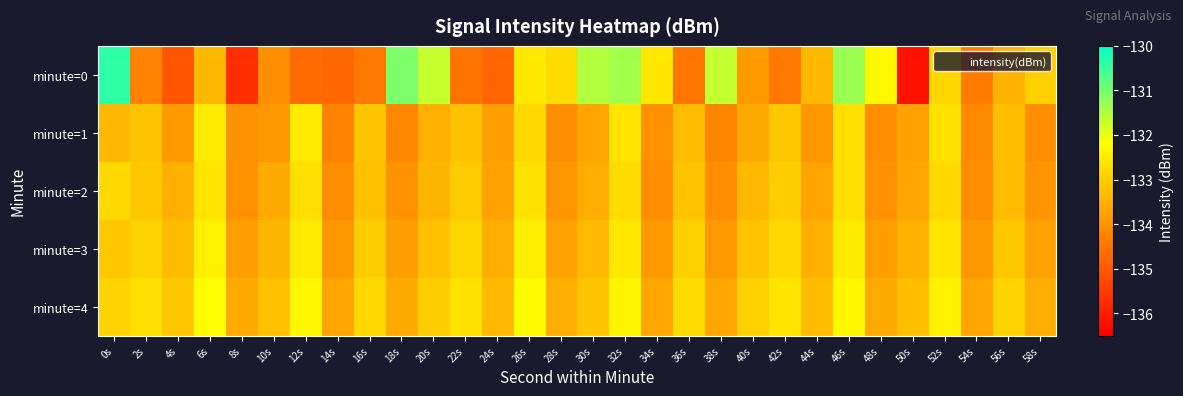

Reading right to left, what are all the values shown in this chart?

minute=0: 58s=-133.0	56s=-133.5	54s=-134.4	52s=-132.8	50s=-136.2	48s=-132.3	46s=-131.3	44s=-133.4	42s=-134.4	40s=-133.9	38s=-131.7	36s=-134.5	34s=-132.6	32s=-131.4	30s=-131.5	28s=-132.7	26s=-132.6	24s=-134.8	22s=-134.5	20s=-131.7	18s=-131.1	16s=-134.4	14s=-134.7	12s=-134.7	10s=-134.1	8s=-135.7	6s=-133.4	4s=-135.0	2s=-134.3	0s=-130.4
minute=1: 58s=-134.1	56s=-133.2	54s=-134.2	52s=-132.7	50s=-133.8	48s=-134.1	46s=-132.7	44s=-133.9	42s=-133.1	40s=-133.6	38s=-134.2	36s=-133.3	34s=-134.0	32s=-132.6	30s=-133.7	28s=-134.1	26s=-132.8	24s=-133.8	22s=-133.2	20s=-133.5	18s=-134.2	16s=-133.2	14s=-134.3	12s=-132.5	10s=-133.9	8s=-134.0	6s=-132.5	4s=-133.9	2s=-133.2	0s=-133.4
minute=2: 58s=-133.9	56s=-133.3	54s=-134.1	52s=-132.8	50s=-133.7	48s=-134.0	46s=-132.7	44s=-133.7	42s=-133.0	40s=-133.3	38s=-134.1	36s=-133.2	34s=-134.1	32s=-132.8	30s=-133.6	28s=-133.9	26s=-132.7	24s=-133.8	22s=-133.1	20s=-133.4	18s=-134.0	16s=-133.2	14s=-134.1	12s=-132.7	10s=-133.6	8s=-134.0	6s=-132.6	4s=-133.5	2s=-133.1	0s=-132.8
minute=3: 58s=-133.8	56s=-133.1	54s=-133.9	52s=-132.6	50s=-133.4	48s=-133.8	46s=-132.5	44s=-133.5	42s=-132.8	40s=-133.2	38s=-133.8	36s=-132.9	34s=-133.8	32s=-132.6	30s=-133.3	28s=-133.8	26s=-132.4	24s=-133.6	22s=-132.8	20s=-133.2	18s=-133.8	16s=-133.0	14s=-133.9	12s=-132.5	10s=-133.4	8s=-133.8	6s=-132.4	4s=-133.3	2s=-132.9	0s=-133.1
minute=4: 58s=-133.6	56s=-132.9	54s=-133.7	52s=-132.4	50s=-133.2	48s=-133.6	46s=-132.3	44s=-133.3	42s=-132.6	40s=-132.9	38s=-133.7	36s=-132.8	34s=-133.7	32s=-132.3	30s=-133.2	28s=-133.6	26s=-132.2	24s=-133.3	22s=-132.7	20s=-133.0	18s=-133.6	16s=-132.8	14s=-133.7	12s=-132.3	10s=-133.2	8s=-133.6	6s=-132.2	4s=-133.1	2s=-132.7	0s=-132.9